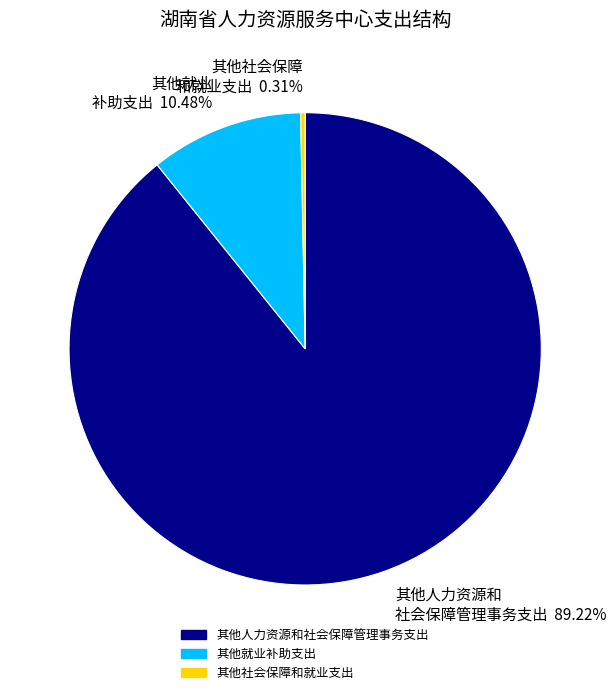

Is it true that 其他就业补助支出 is 10% of the pie?

True